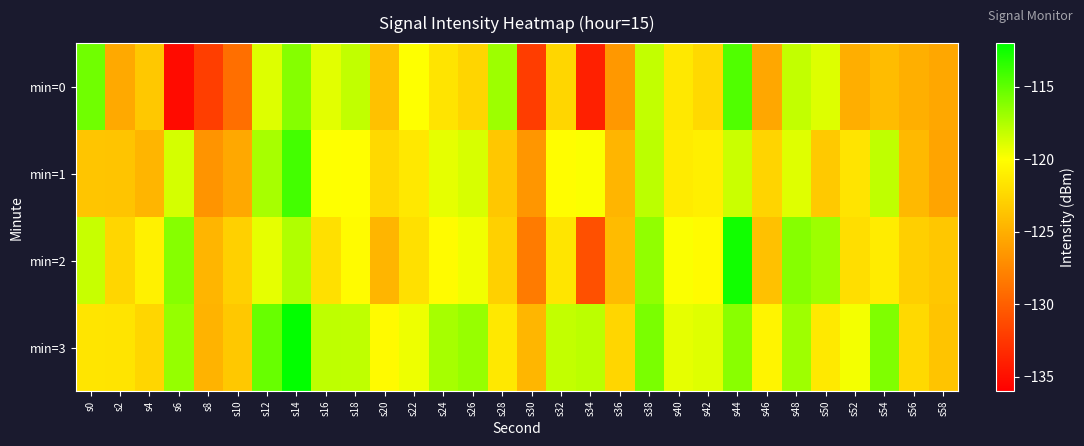

At which category is the sum across all series the highest?

s14